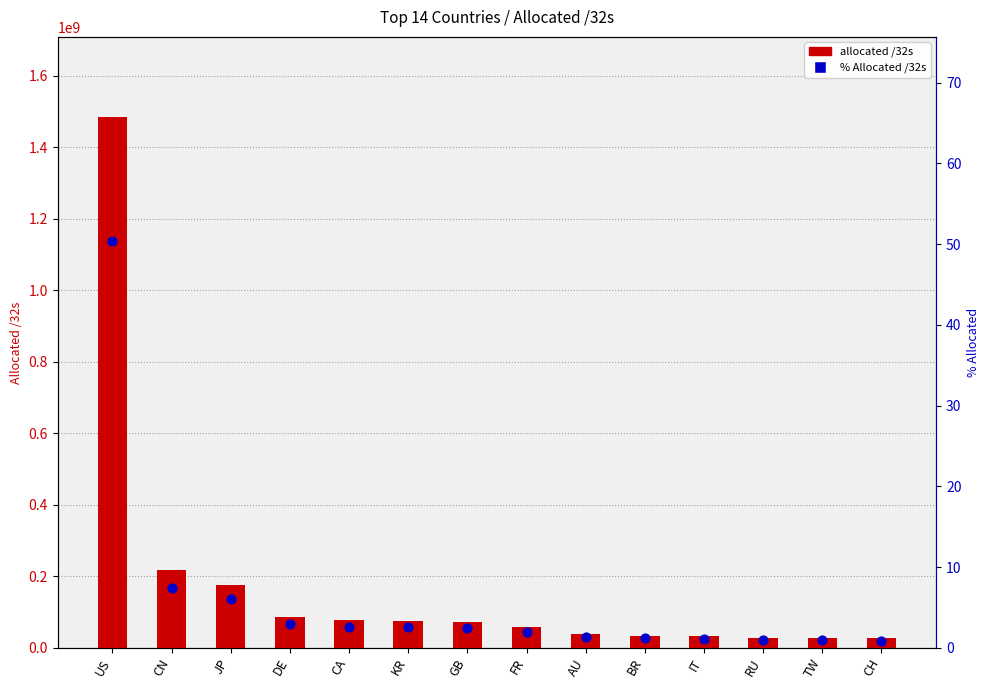

Which series has the widest spread of Y values?

allocated /32s